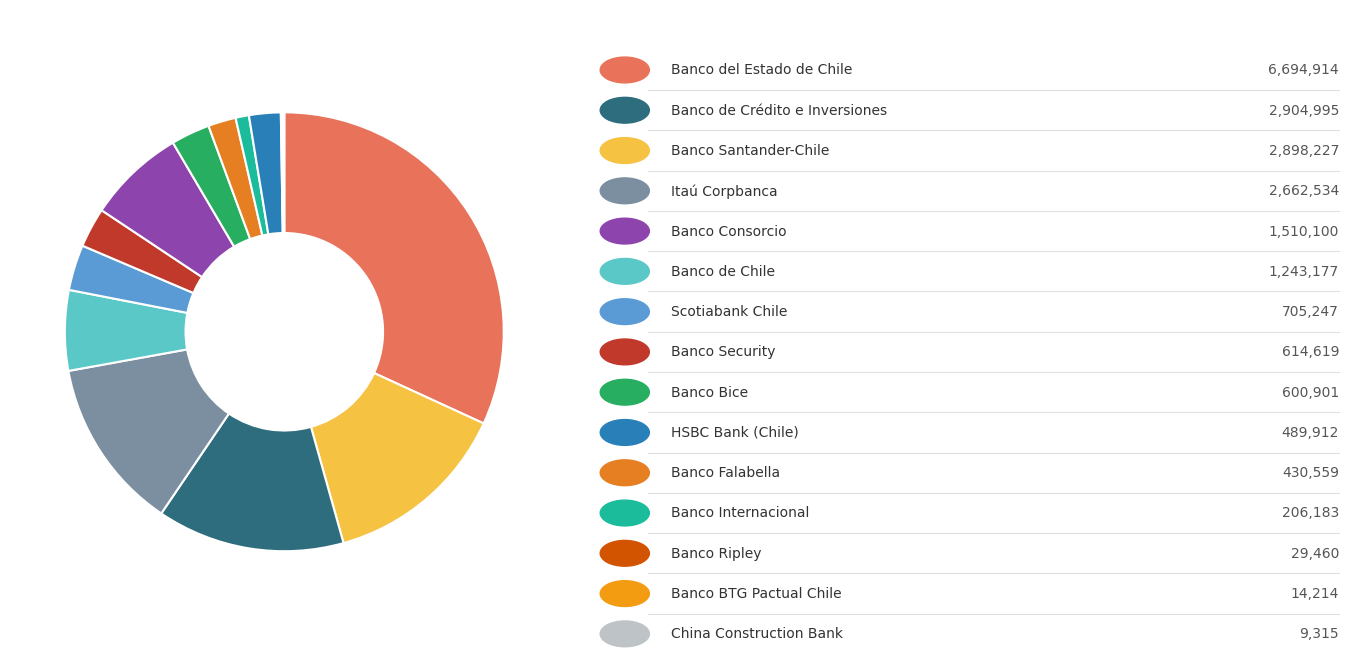

To the nearest percent, what is the average slice percentage?

7%